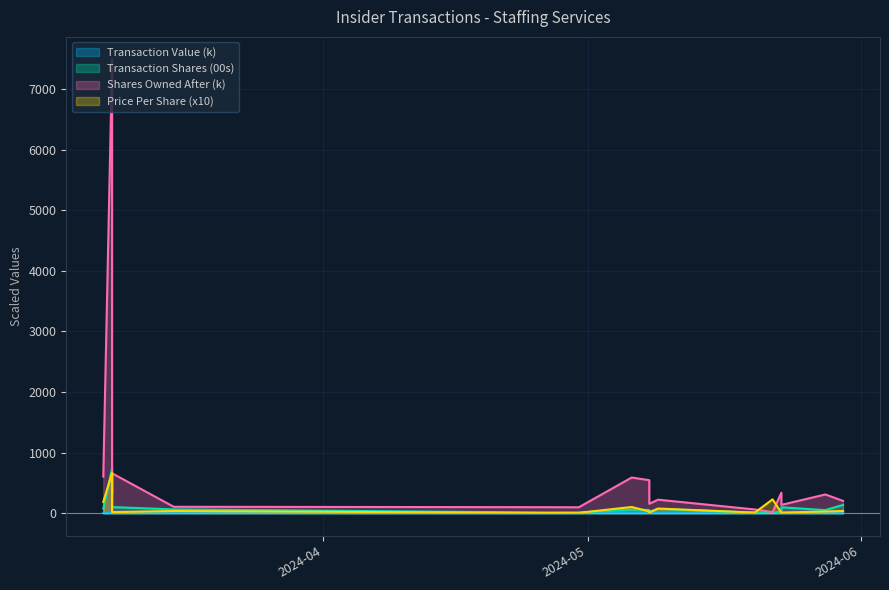

True or false: transactionShares and transactionValue intersect in this chart.

False